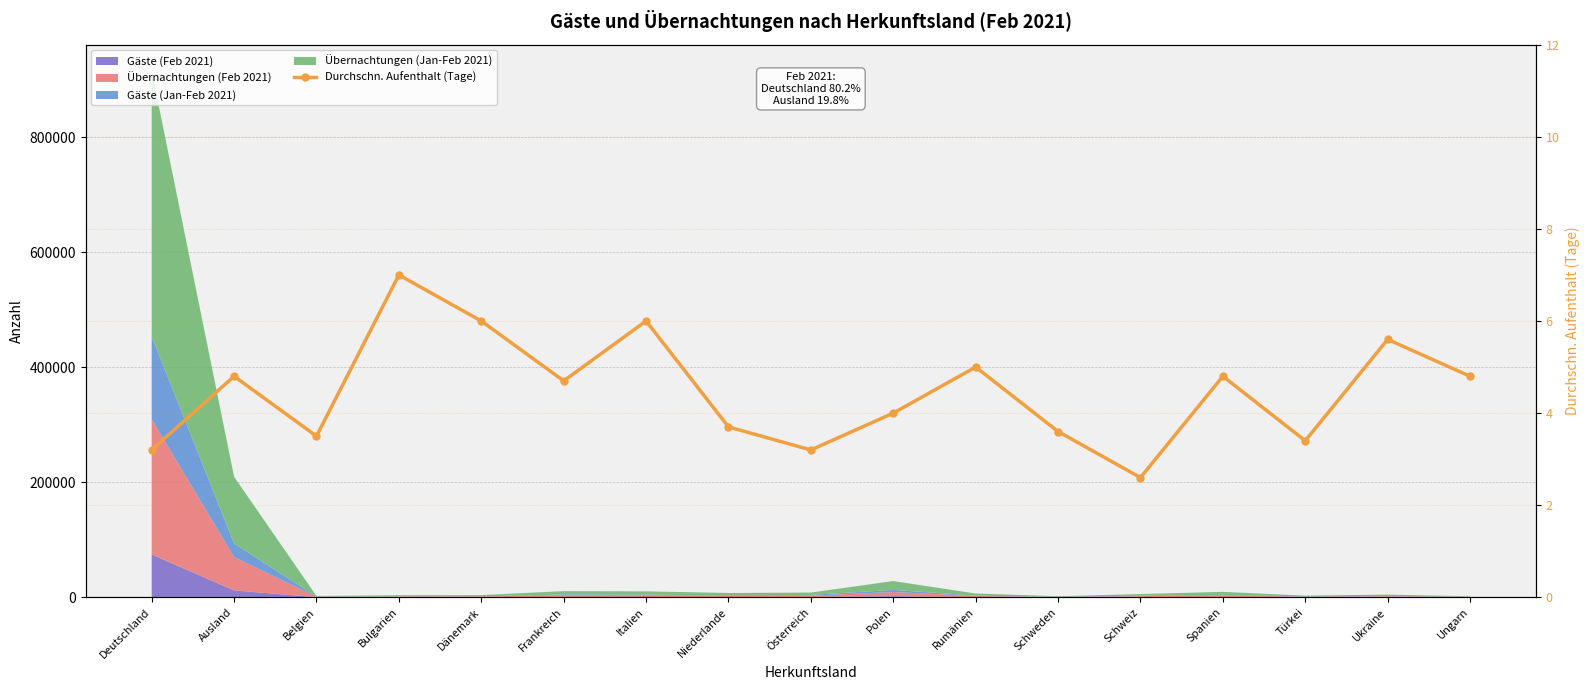

List the labels in order of value, smallest first.

Schweiz, Deutschland, Österreich, Türkei, Belgien, Schweden, Niederlande, Polen, Frankreich, Ausland, Spanien, Ungarn, Rumänien, Ukraine, Dänemark, Italien, Bulgarien